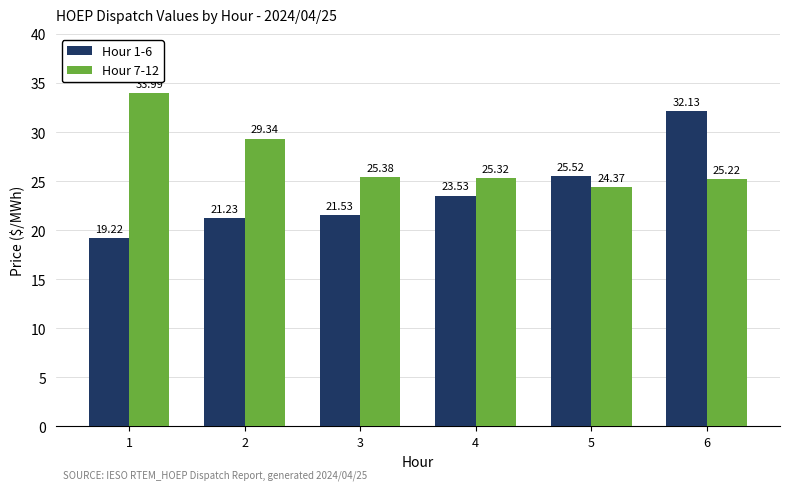

Count the number of categories in the chart.

6